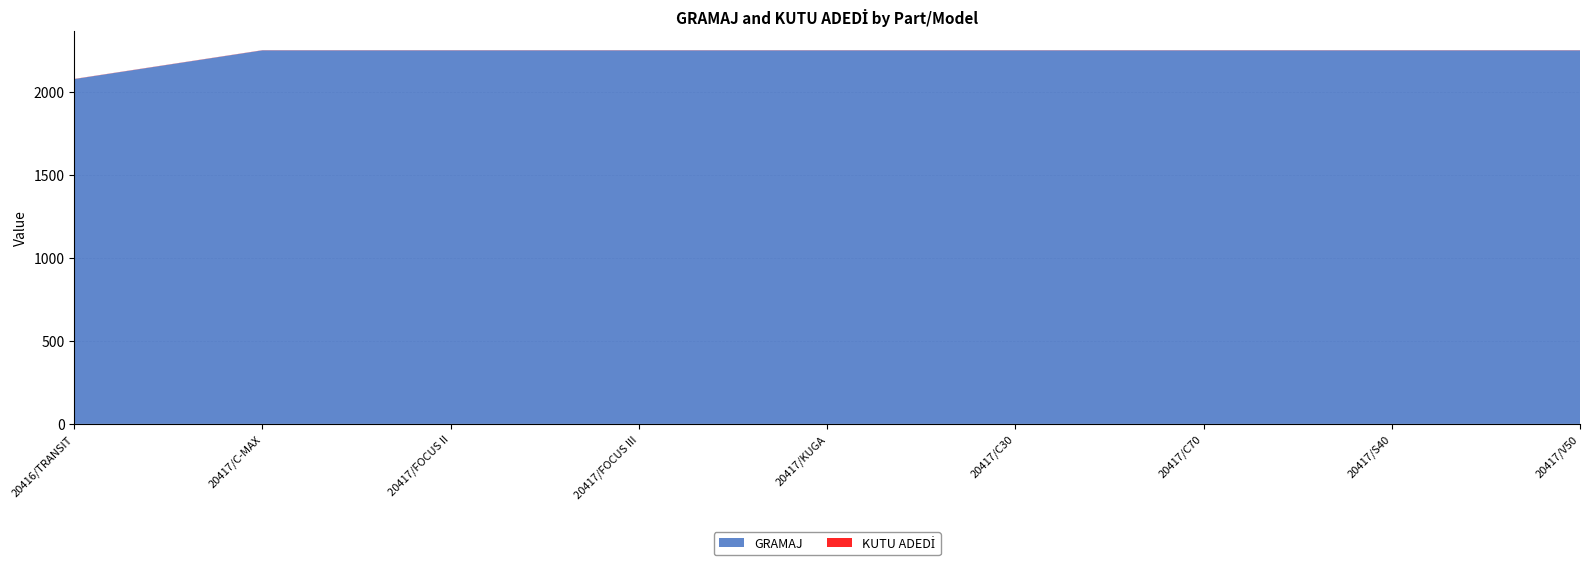

Reading left to right, list all the values displayed in this chart.

GRAMAJ: 20416/TRANSIT=2076	20417/C-MAX=2249	20417/FOCUS II=2249	20417/FOCUS III=2249	20417/KUGA=2249	20417/C30=2249	20417/C70=2249	20417/S40=2249	20417/V50=2249
KUTU ADEDİ: 20416/TRANSIT=1	20417/C-MAX=1	20417/FOCUS II=1	20417/FOCUS III=1	20417/KUGA=1	20417/C30=1	20417/C70=1	20417/S40=1	20417/V50=1